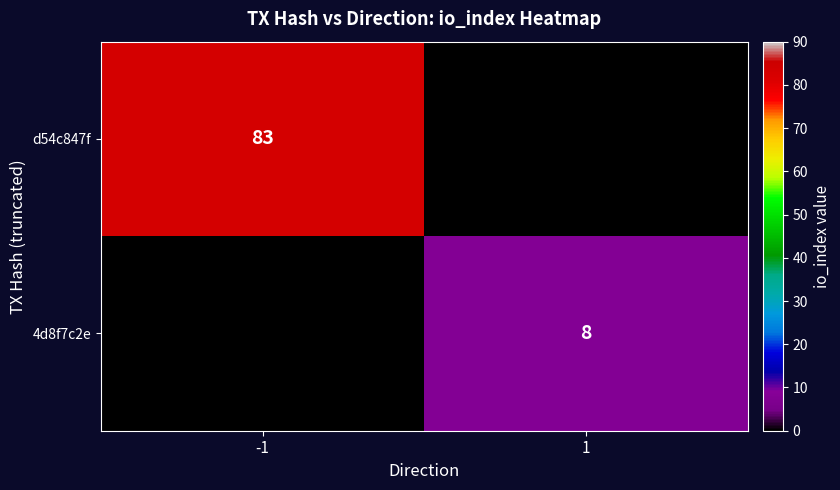

The value of d54c847f at -1 is 83. True or false?

True